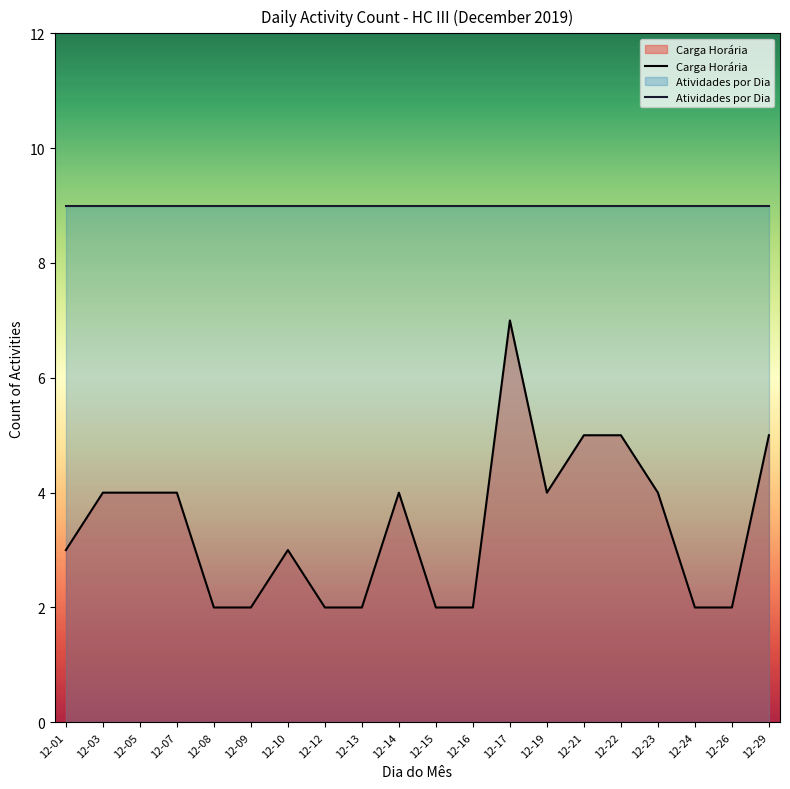

What is the value of the Carga Horária point at the 12th from the left?

2